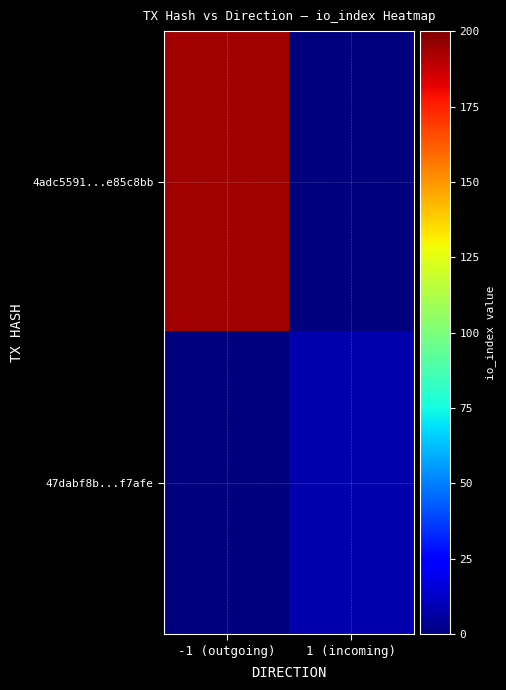

Reading left to right, extract all data points from this chart.

4adc5591...e85c8bb: -1 (outgoing)=194	1 (incoming)=0
47dabf8b...f7afe: -1 (outgoing)=0	1 (incoming)=8